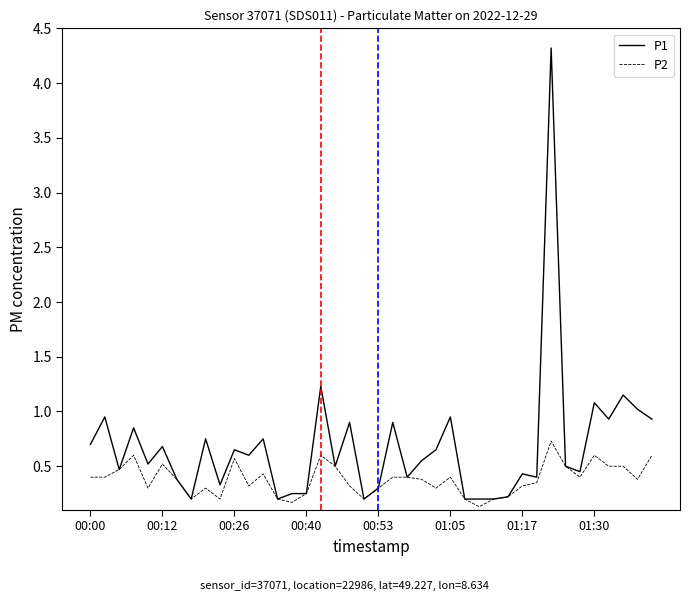

At how many categories does at least one series exceed 1?

5